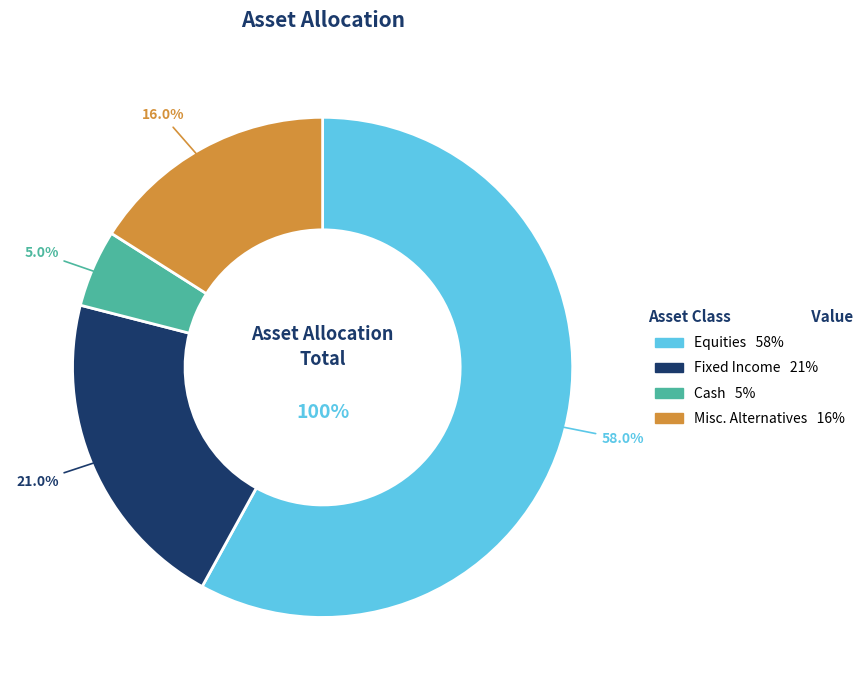

Which slice represents more than half of the pie?

Equities